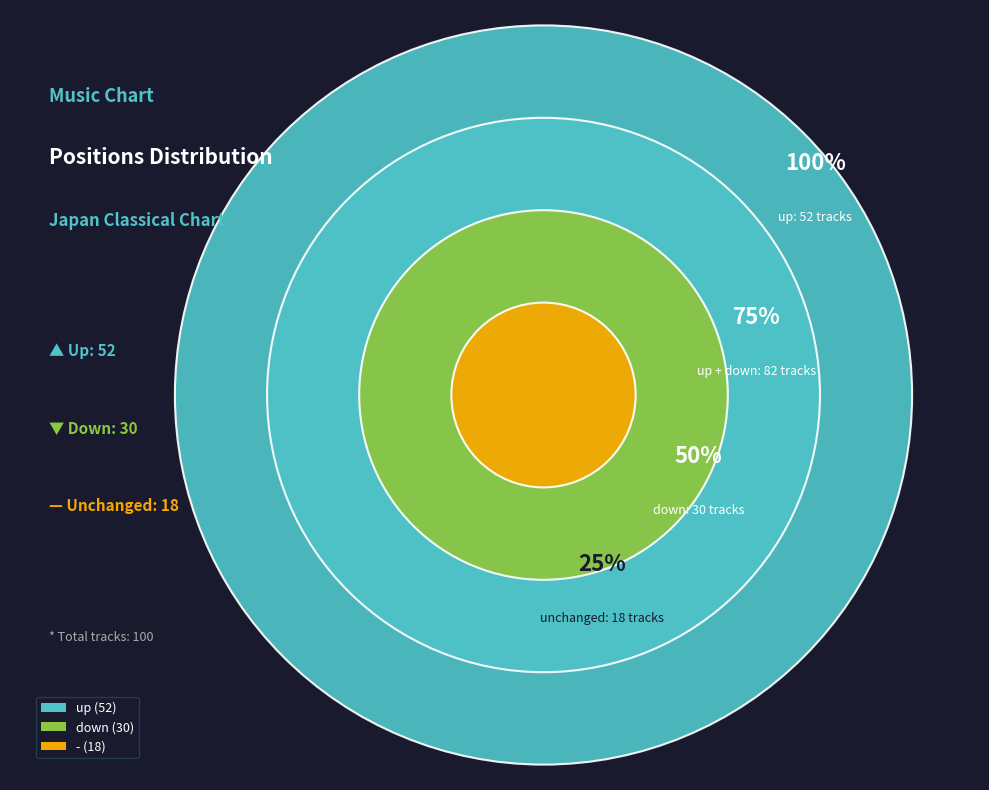

What is the largest slice in the pie chart?

up